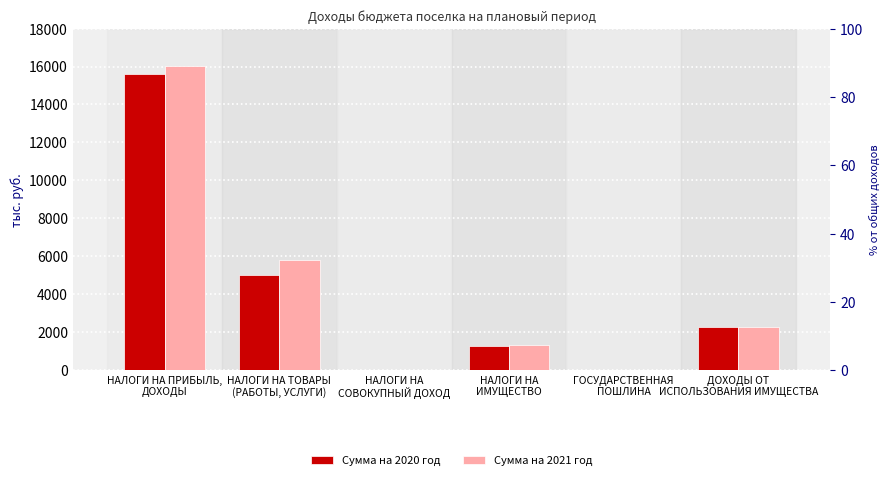

Which has a higher value, ГОСУДАРСТВЕННАЯ
ПОШЛИНА or НАЛОГИ НА
ИМУЩЕСТВО?

НАЛОГИ НА
ИМУЩЕСТВО